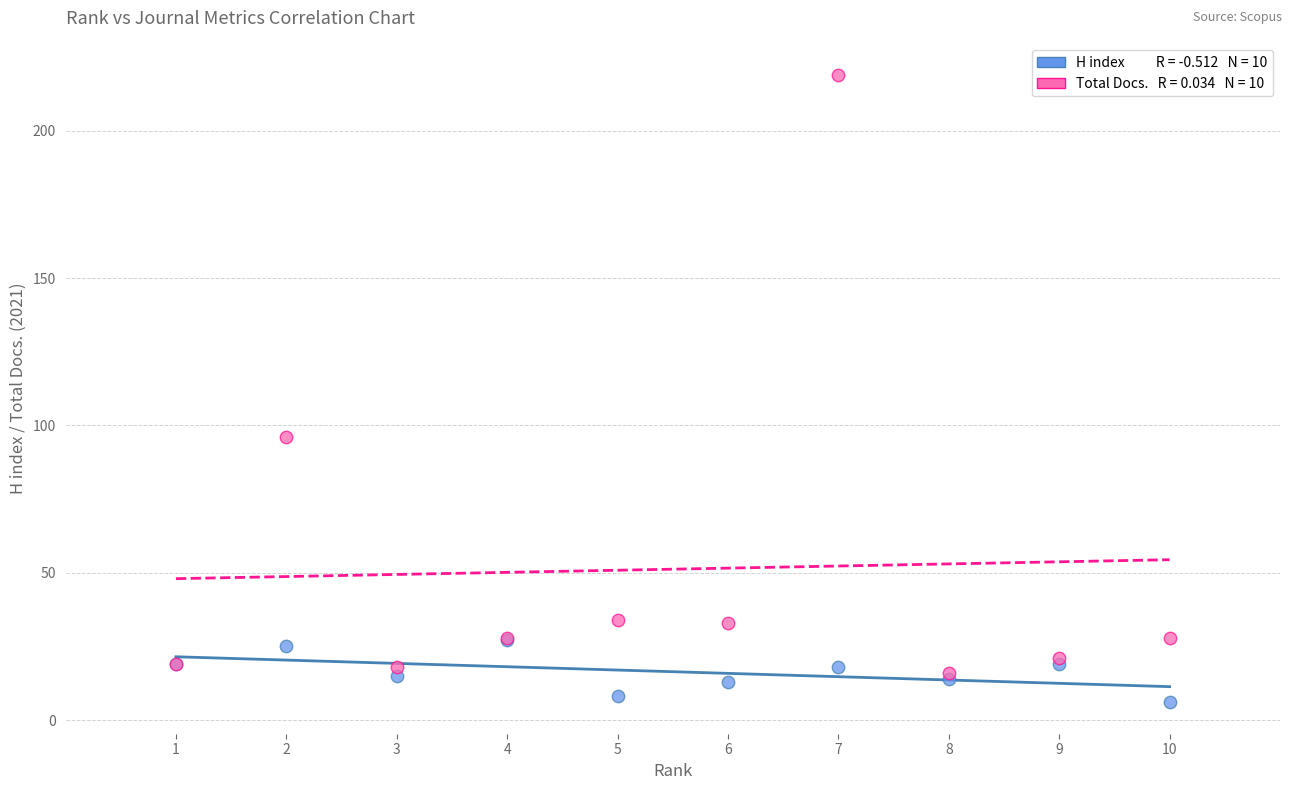

Across all series, what Y value is closest to 112?

96